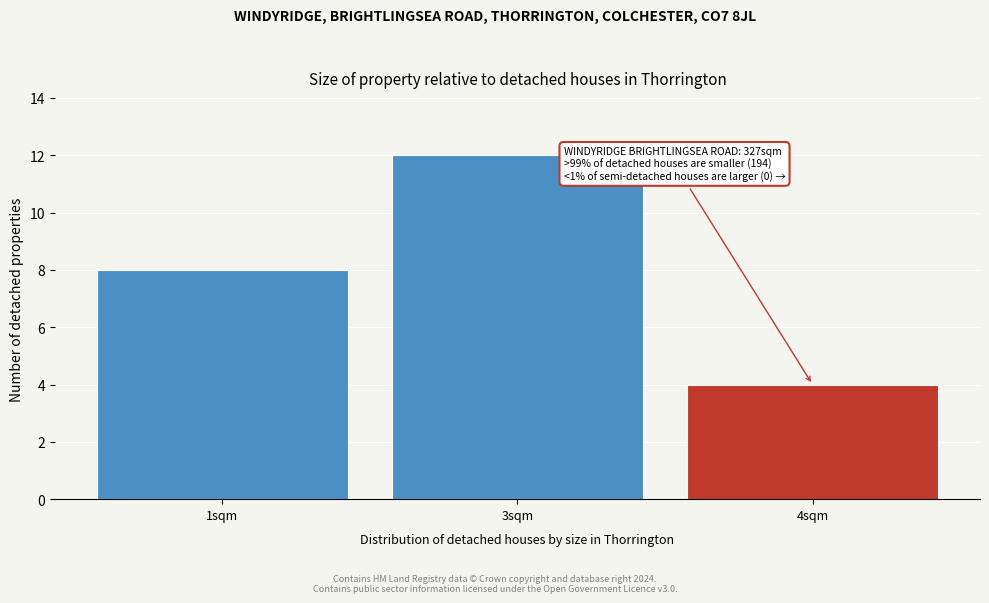

Reading left to right, what are all the values shown in this chart?

1sqm=8	3sqm=12	4sqm=4